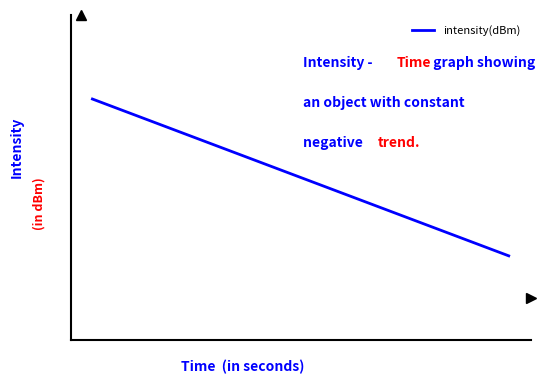

Does the chart display data point markers on the line(s)?

No